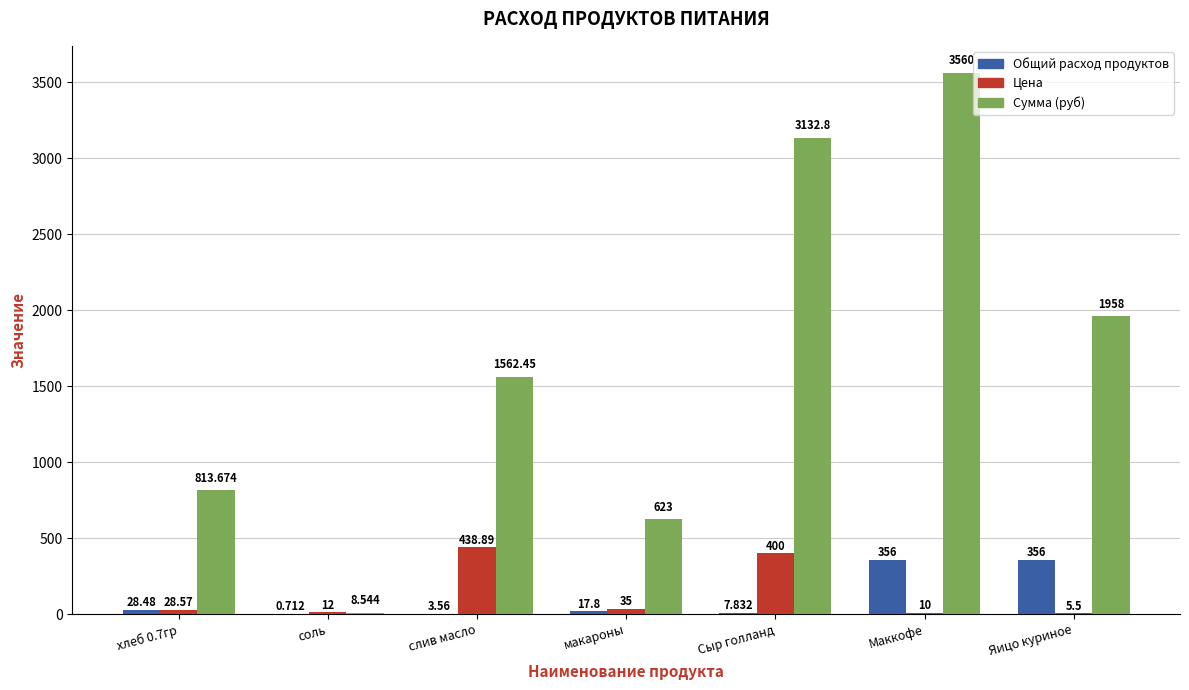

Between слив масло and Сыр голланд, which series saw the biggest shift?

Сумма (руб)